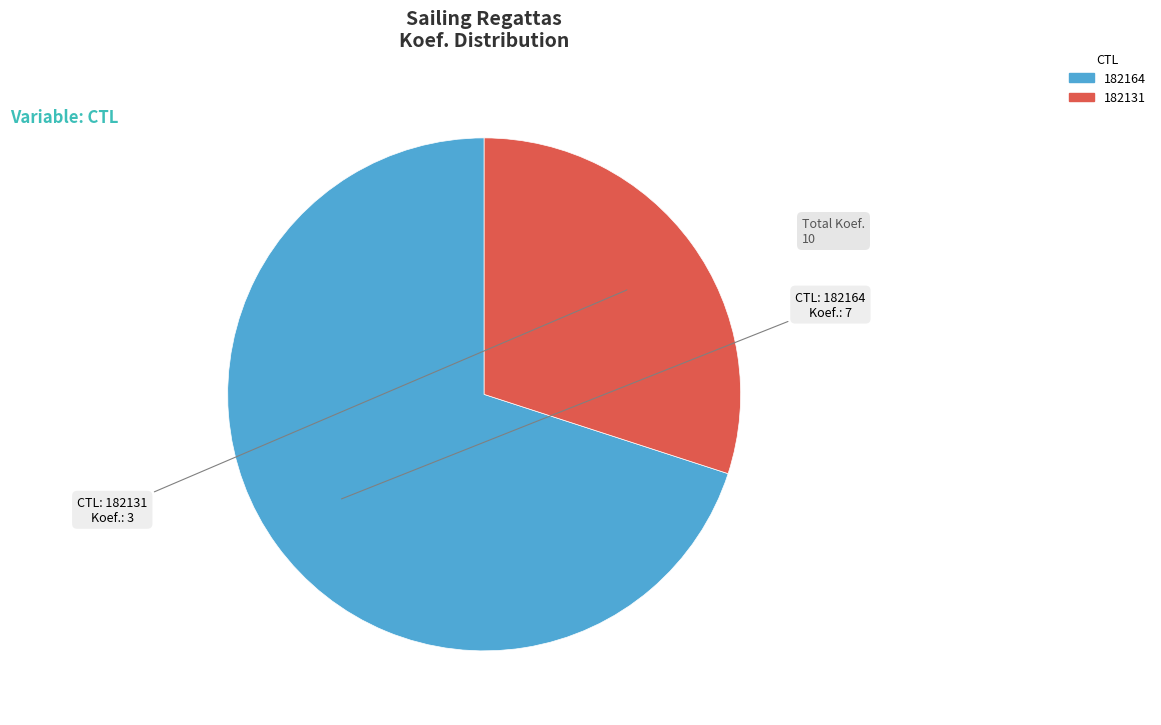

Count the number of slices in the pie.

2